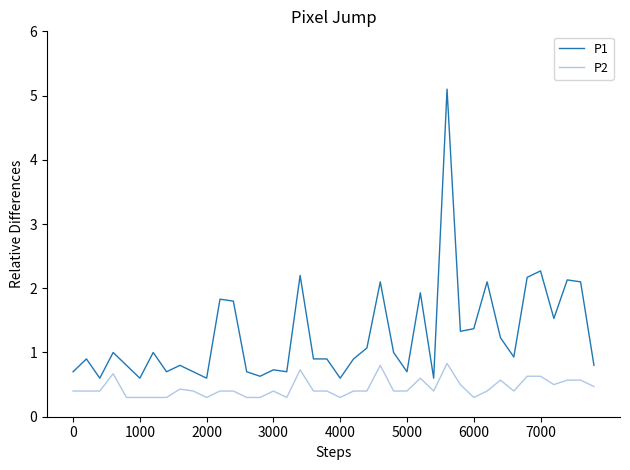

What is the sum of all P2 values?

17.9